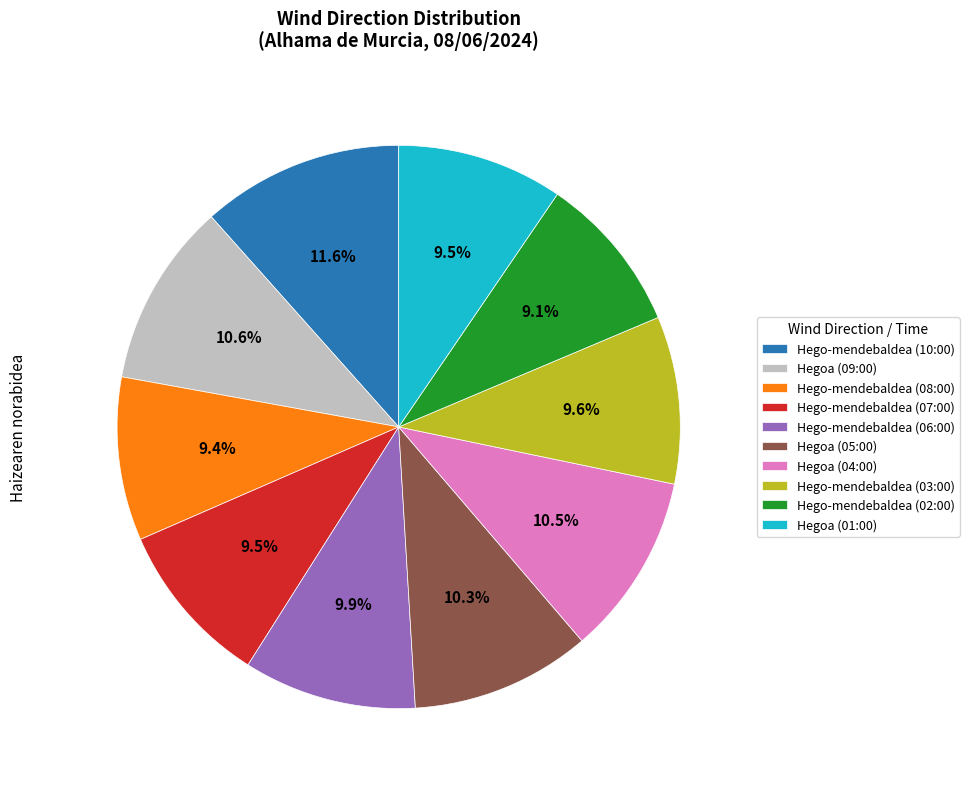

What percentage is the Hego-mendebaldea (08:00) slice, to the nearest percent?

9%